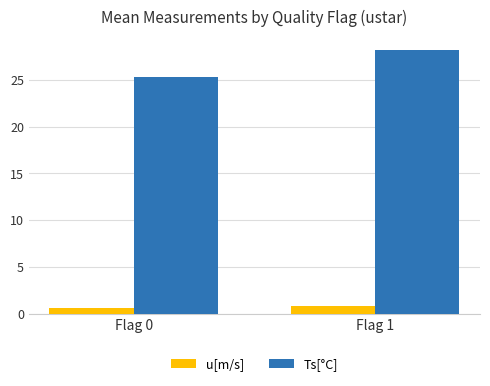

How many u[m/s] values are between 0 and 1?

2